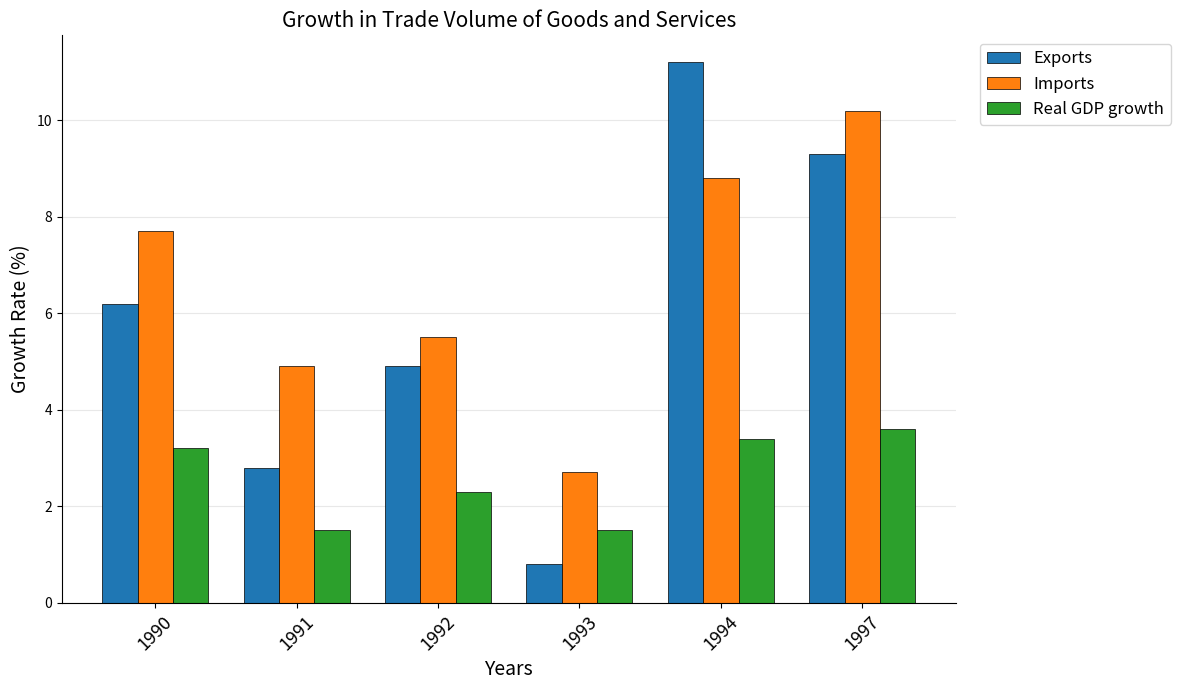

What is the difference between the Real GDP growth values at 1994 and 1990?

0.2